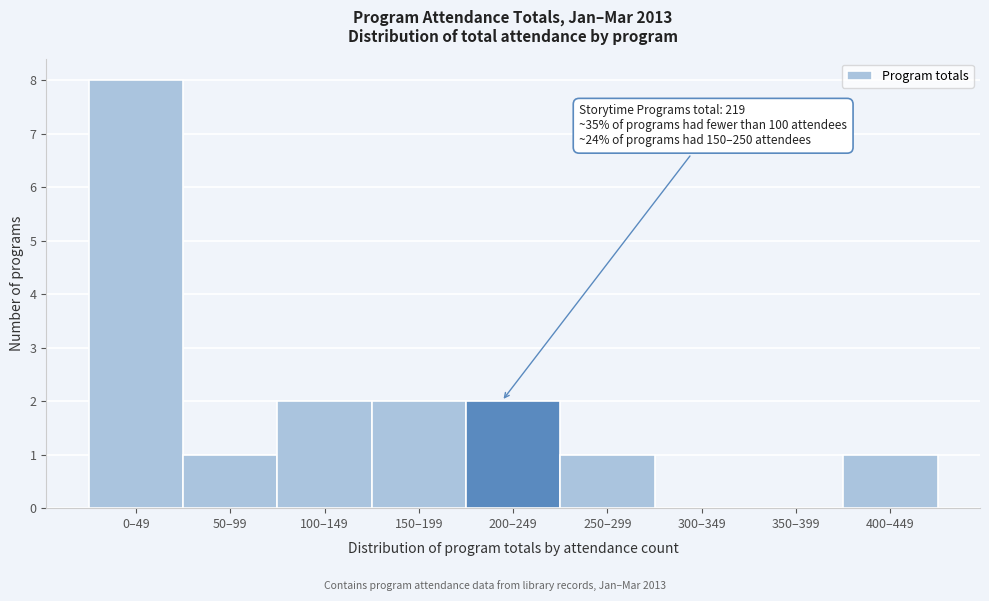

Reading right to left, extract all data points from this chart.

400–449=1	350–399=0	300–349=0	250–299=1	200–249=2	150–199=2	100–149=2	50–99=1	0–49=8